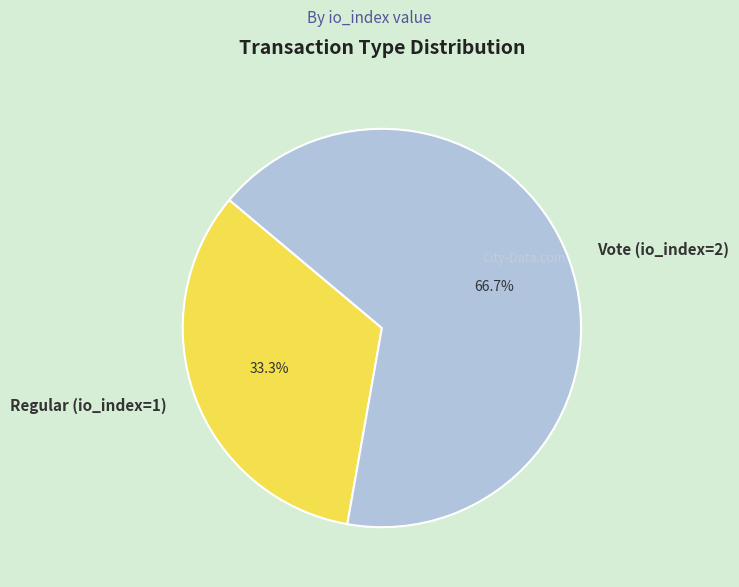

How many segments does this pie chart have?

2